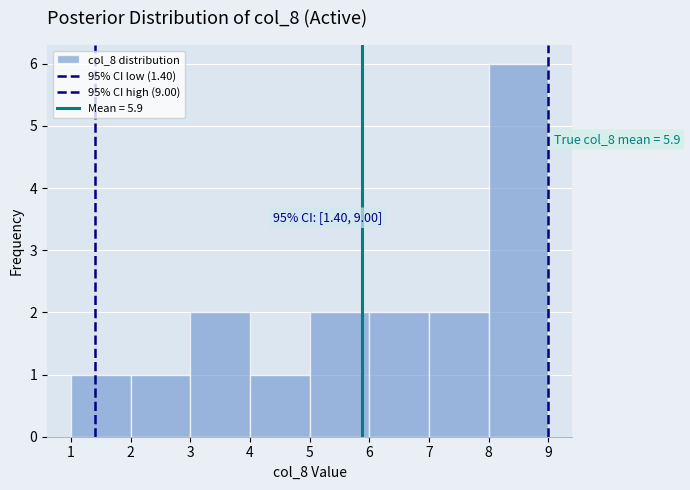

Which range on the x-axis has the tallest bar?

8 to 9